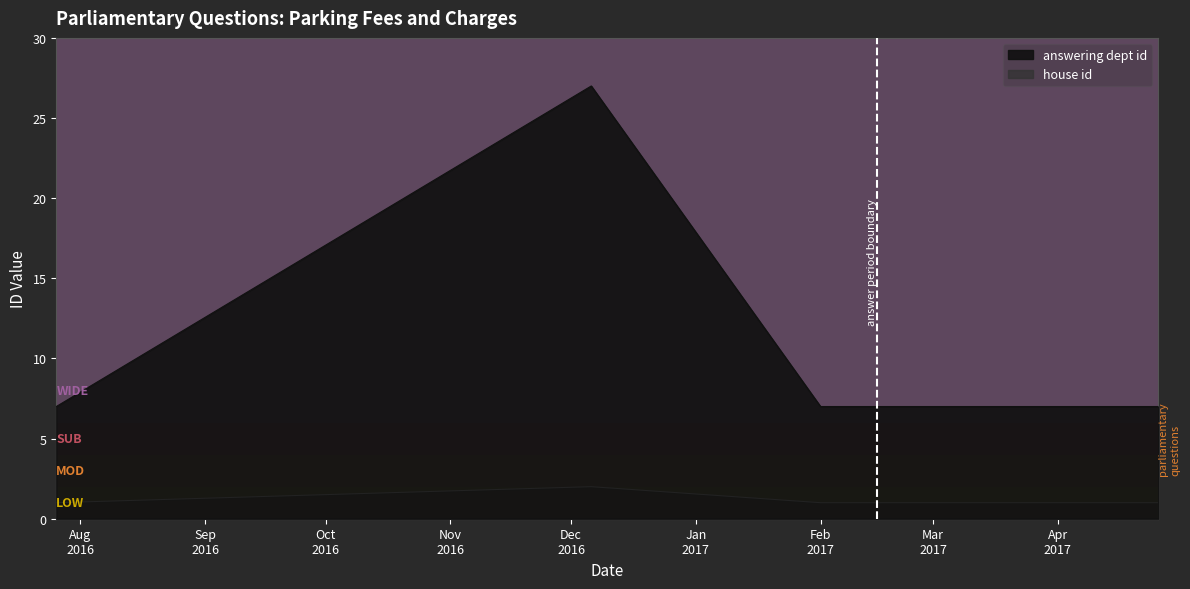

What is the difference between the maximum and minimum values in the house id series?

1